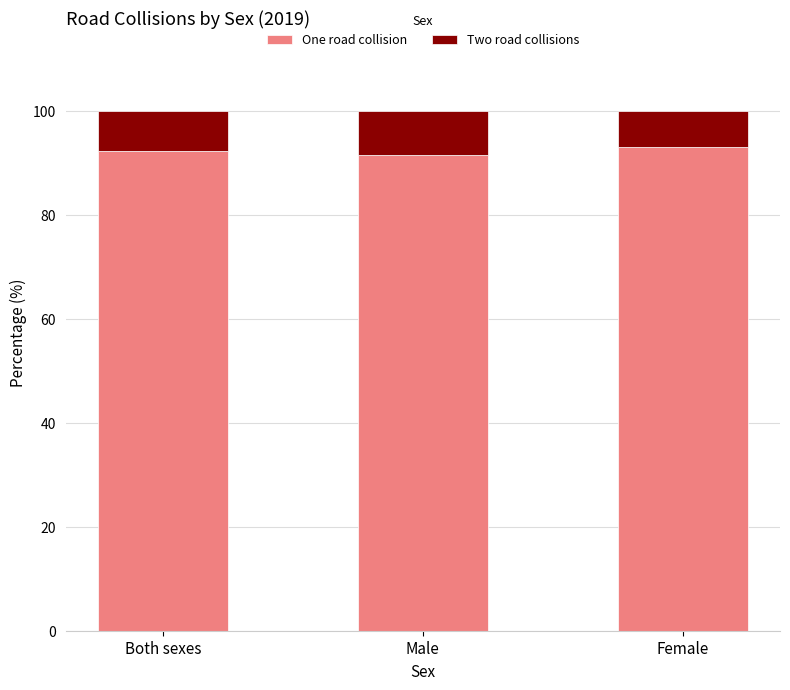

Are the bars horizontal?

No